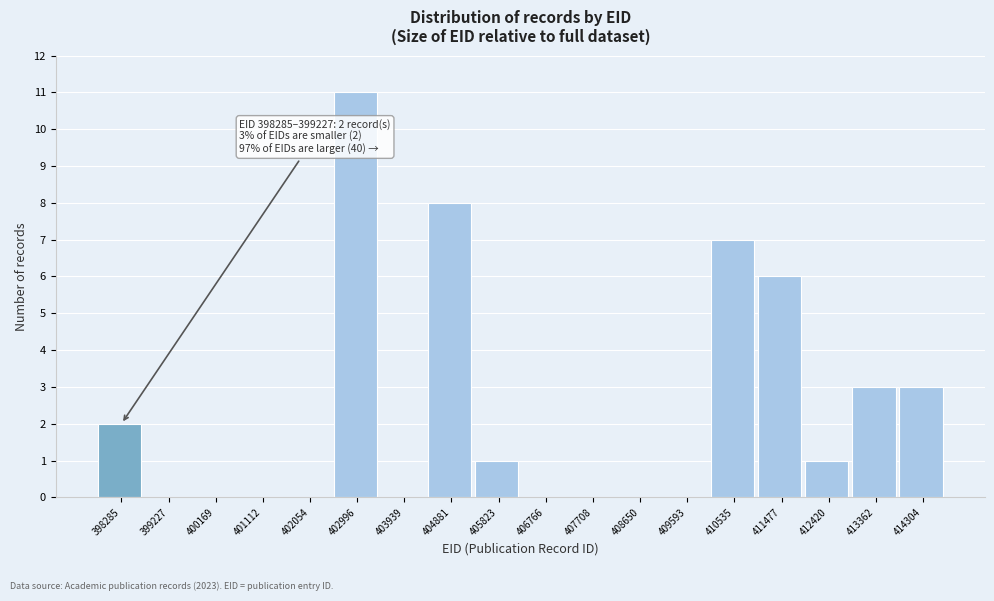

Reading right to left, list all the values displayed in this chart.

414304=3	413362=3	412420=1	411477=6	410535=7	409593=0	408650=0	407708=0	406766=0	405823=1	404881=8	403939=0	402996=11	402054=0	401112=0	400169=0	399227=0	398285=2